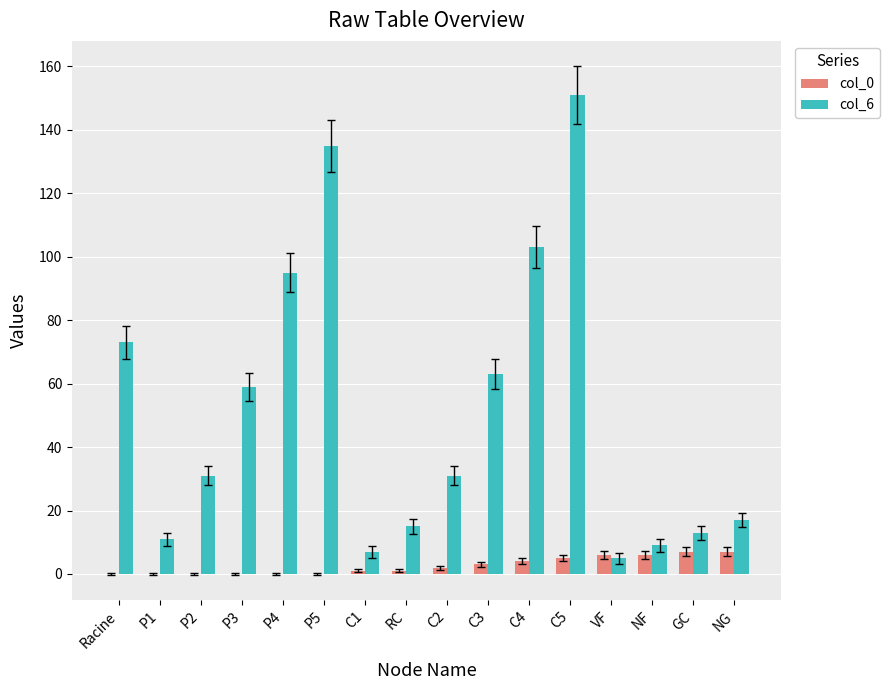

Does the chart contain stacked bars?

No